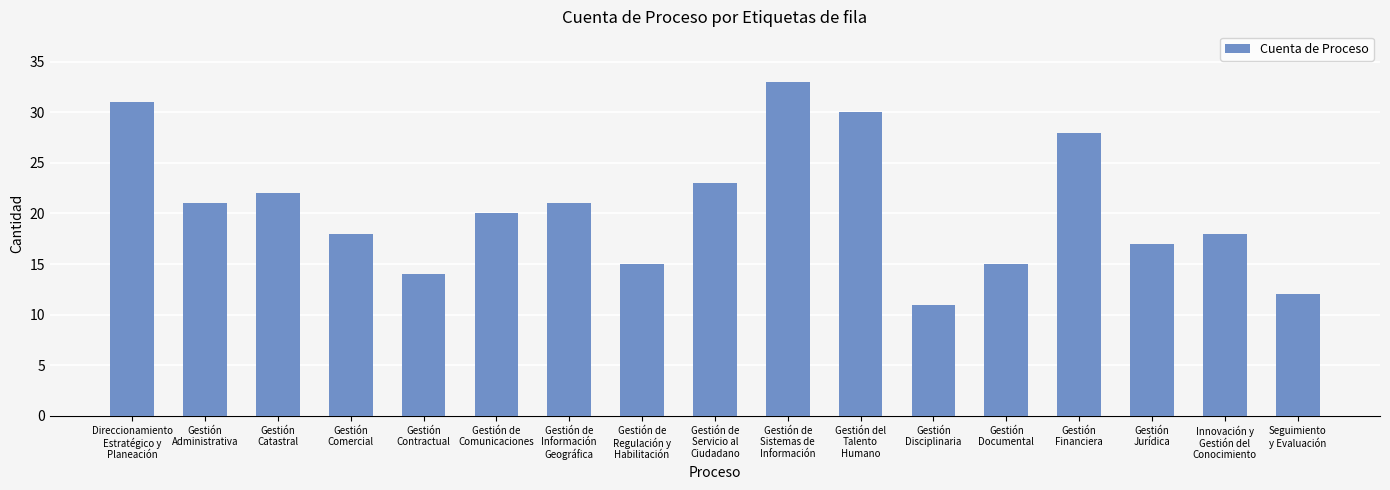

The chart shows a value of 18 at Innovación y
Gestión del
Conocimiento. True or false?

True